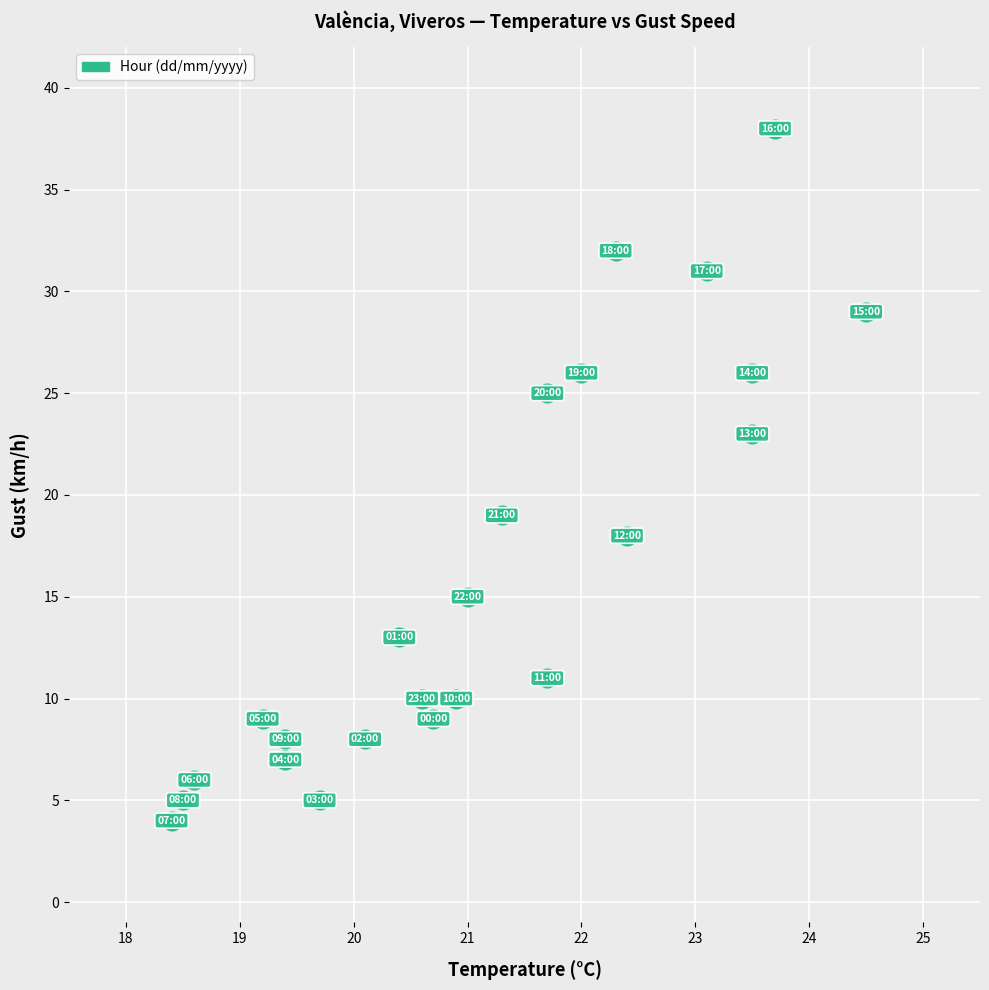

What is the range of Y values (max minus min)?

34